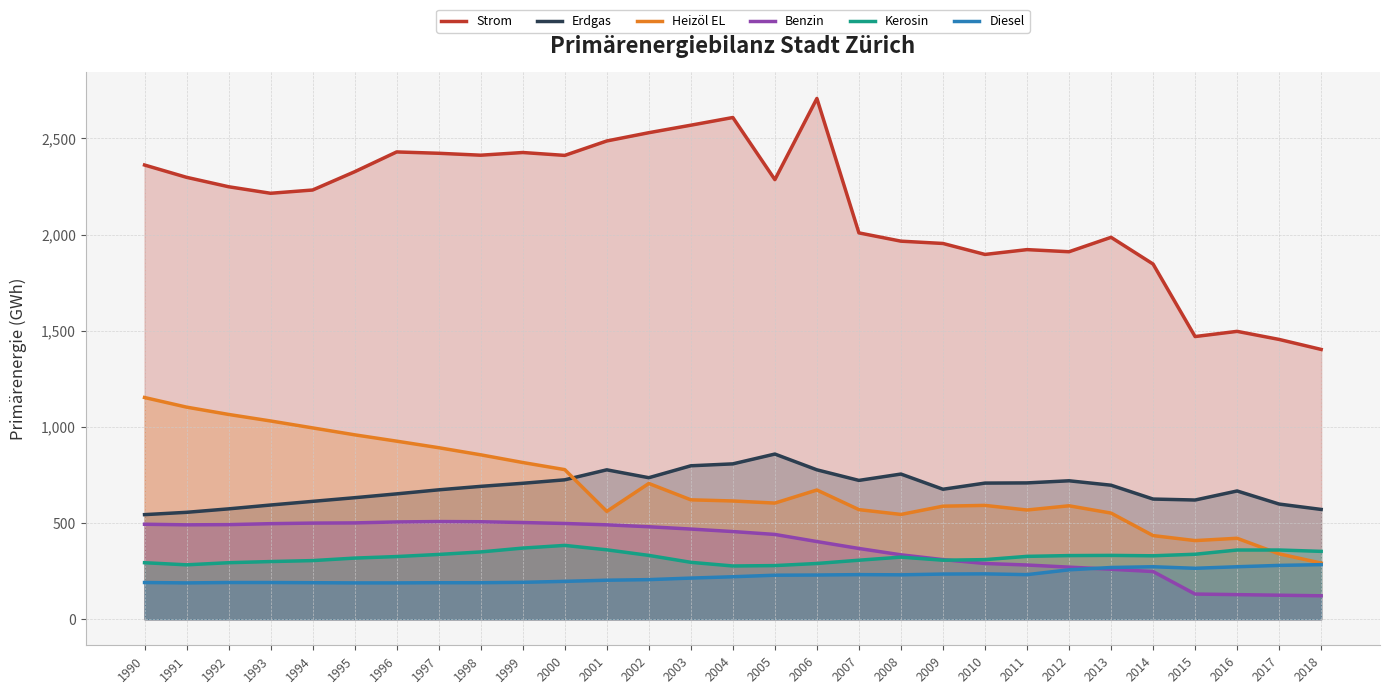

What is the difference between the second highest and second lowest values in the Strom series?

1154